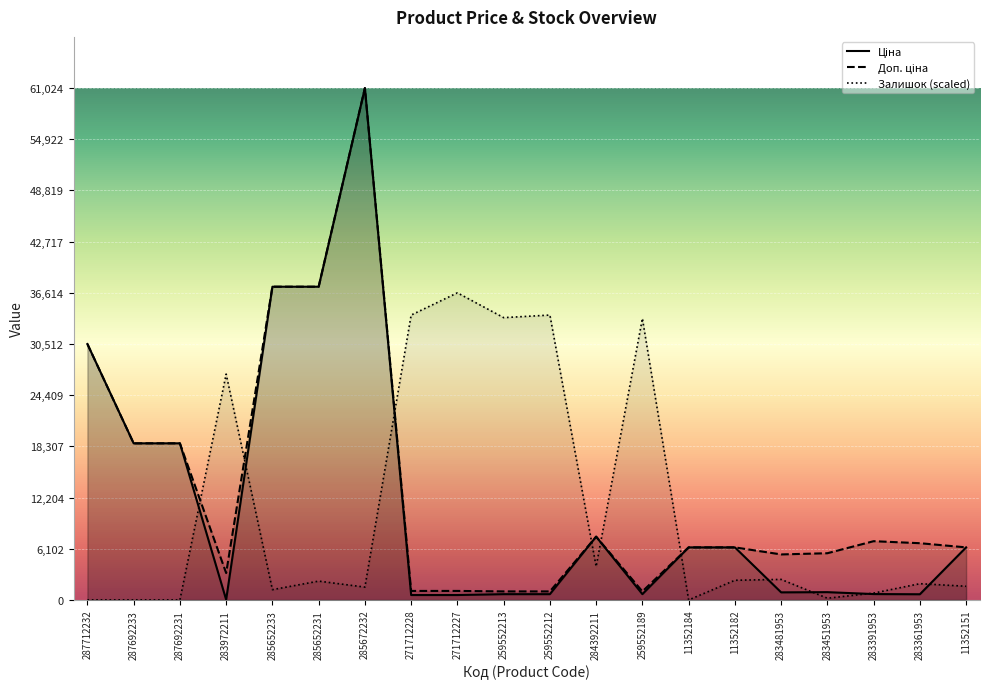

Which label corresponds to the smallest value in the chart?

287712232